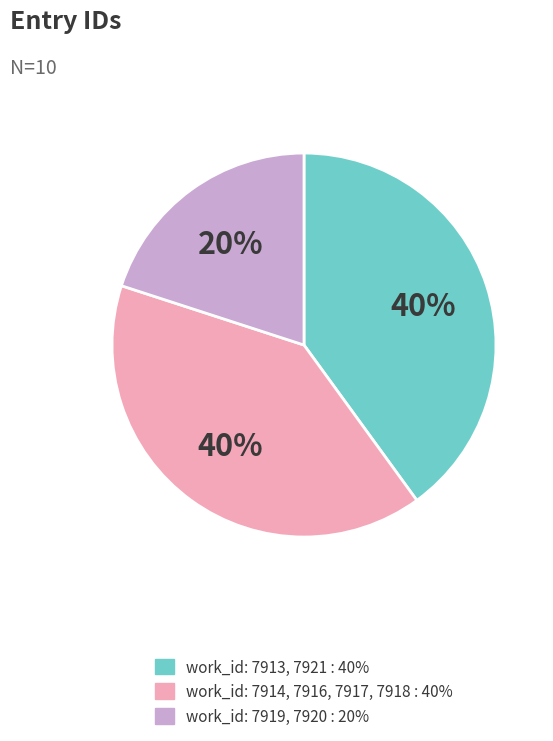

Does any single category account for the majority?

No